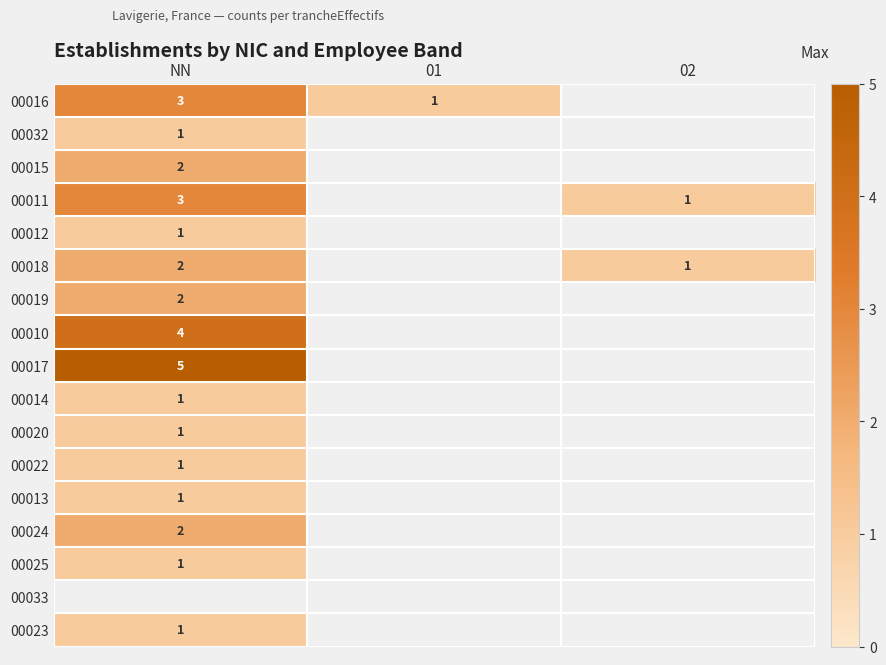

True or false: 00032 has a value of 0.5 at NN.

False